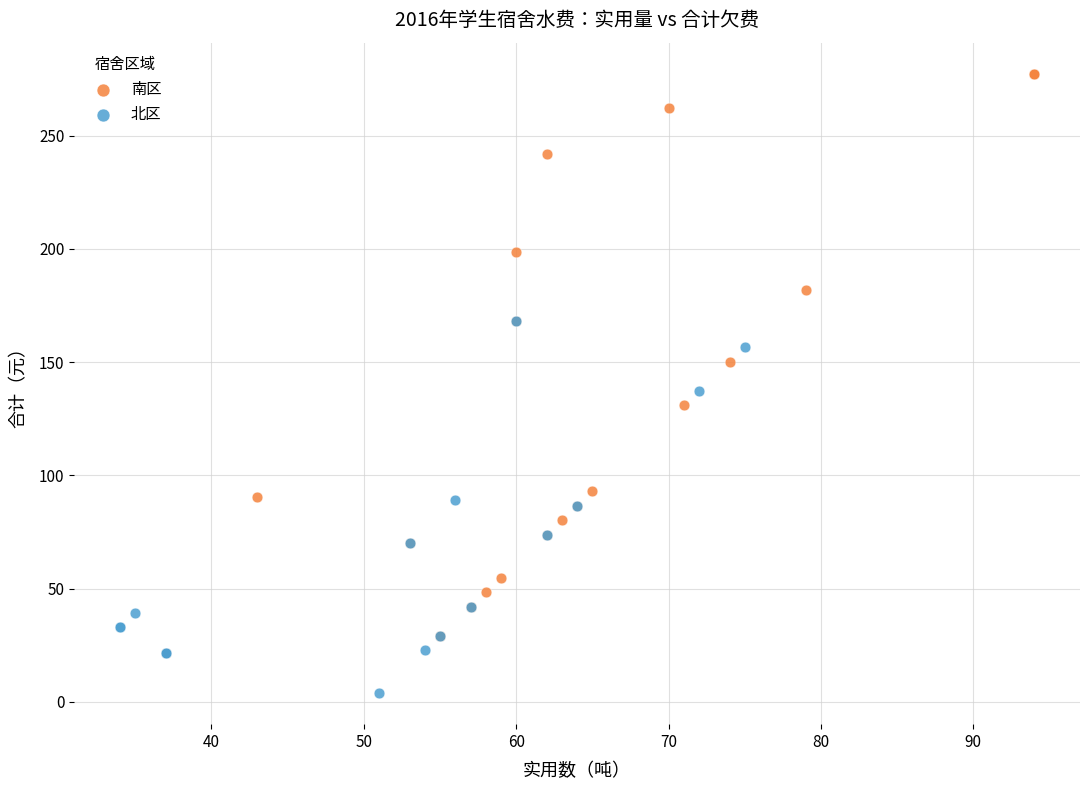

Which series has the largest Y range (max minus min)?

南区